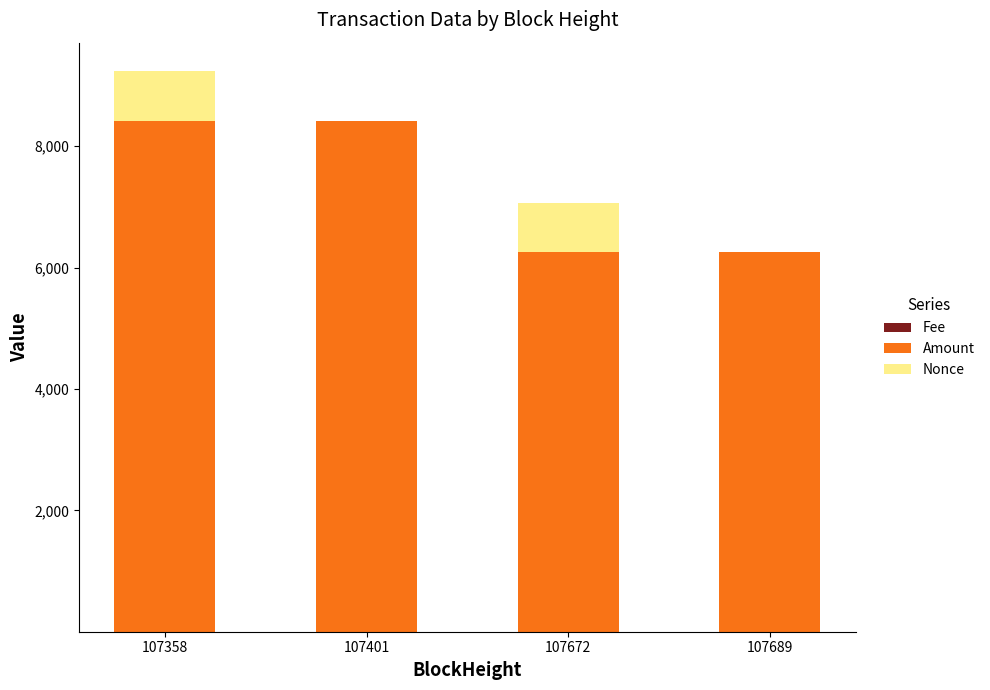

At which category is the sum across all series the highest?

107358